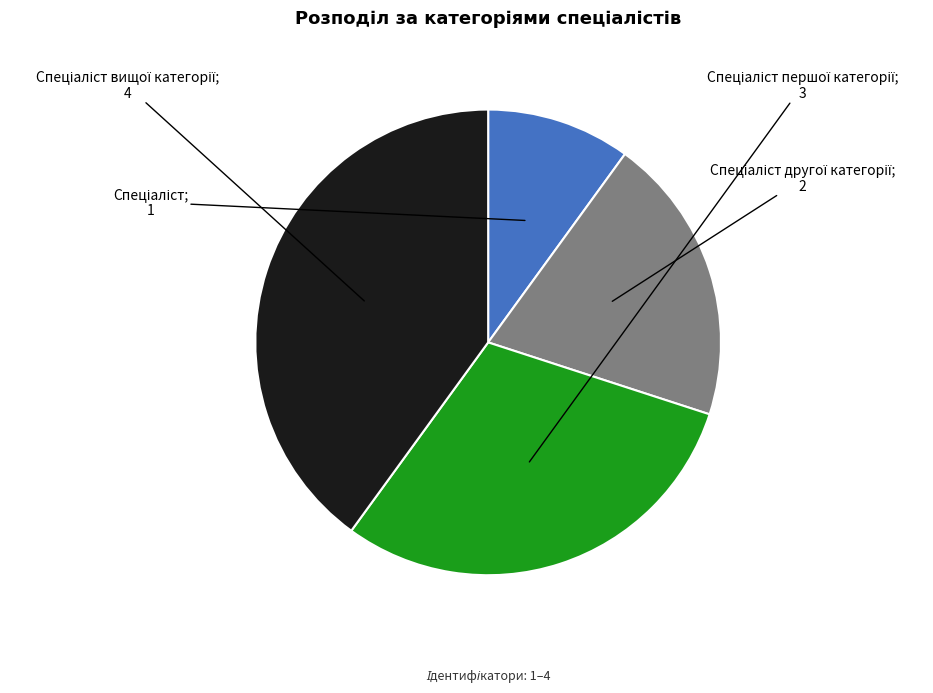

Is there a majority slice in this chart?

No